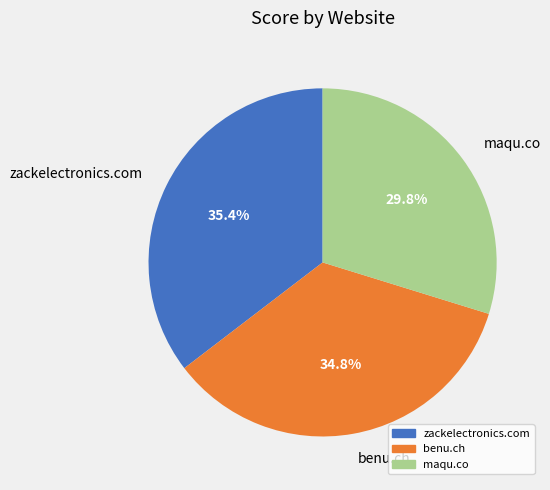

To the nearest percent, what is the difference between the benu.ch and maqu.co slice percentages?

5%